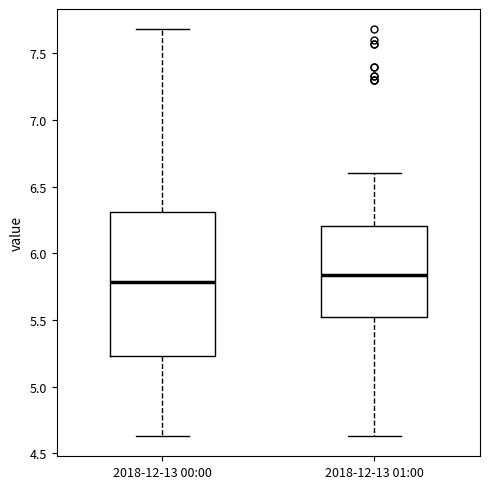

Which box is the tallest, from its lower edge to its upper edge?

2018-12-13 00:00